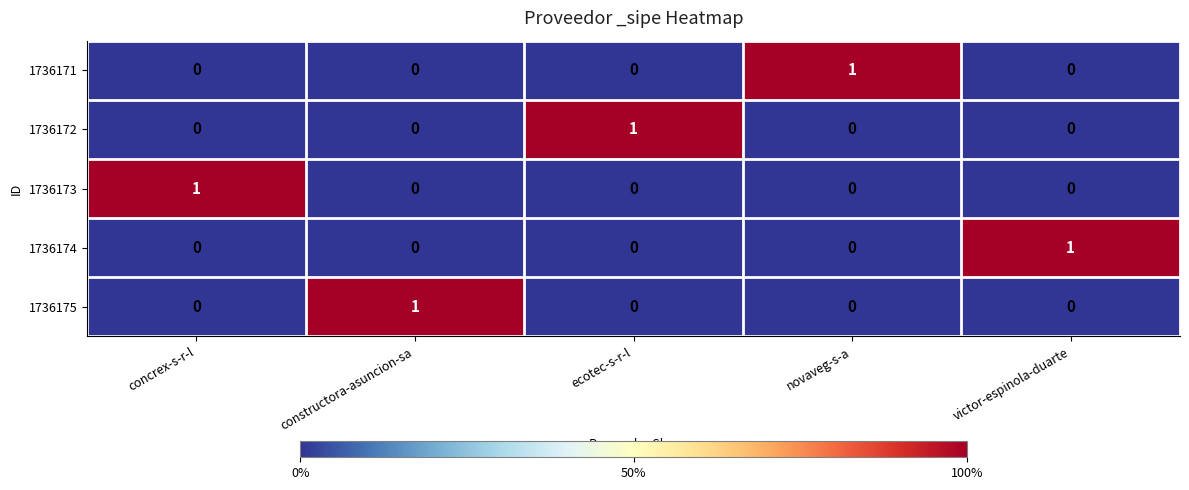

Is it true that 1736172 equals 1 at ecotec-s-r-l?

True